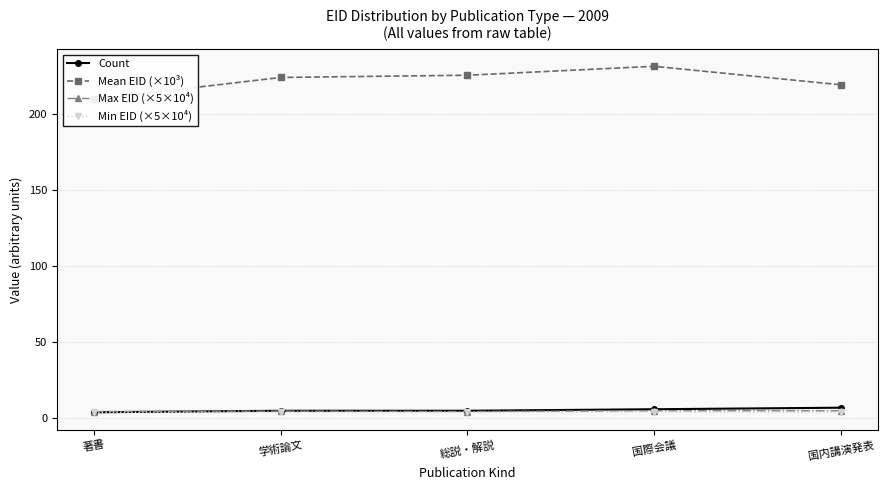

True or false: Mean EID (×10³) and Count cross at least once.

False